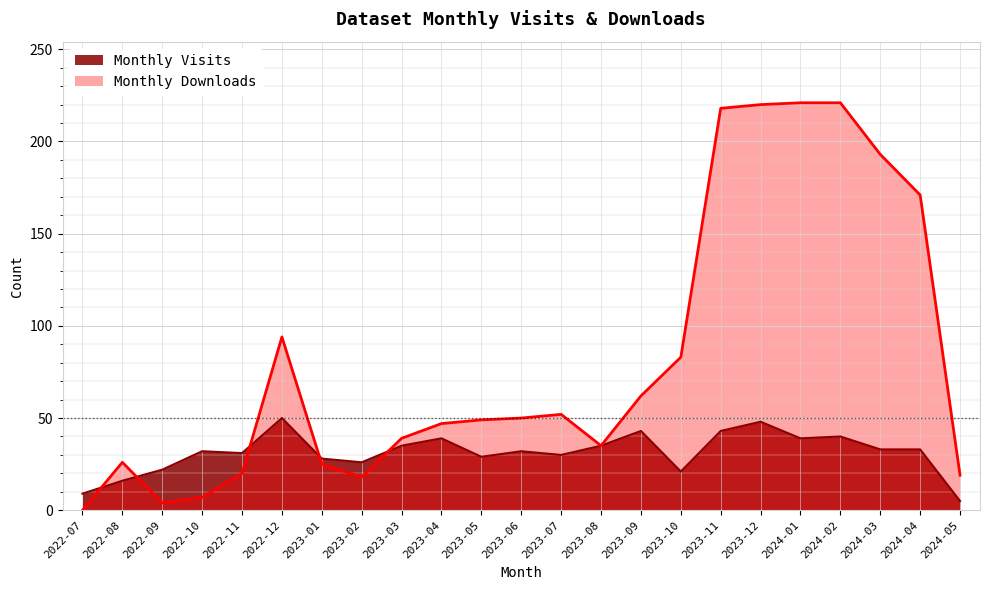

What is the difference between the second highest and second lowest values in the Monthly Visits series?

39